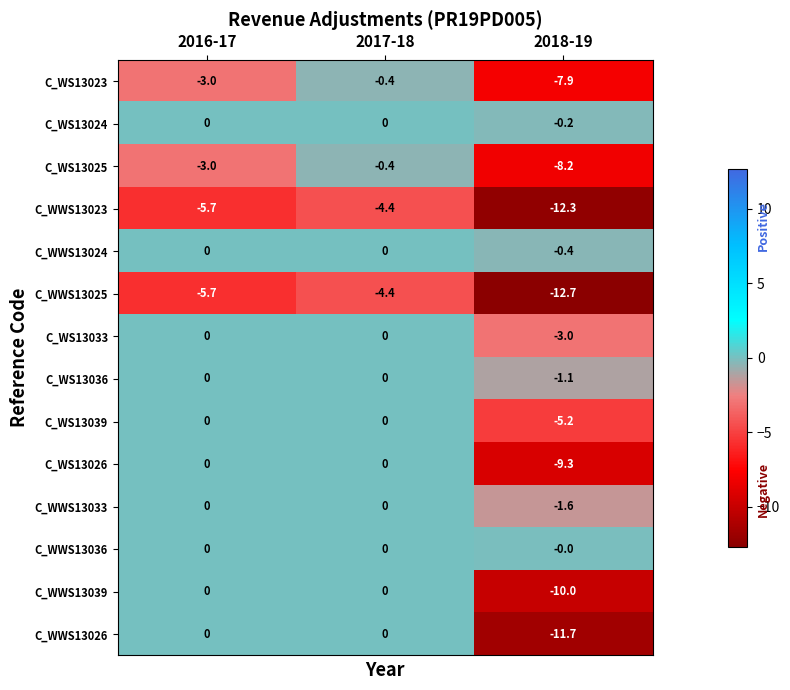

What is the spread (max minus min) of values at 2016-17?

5.7